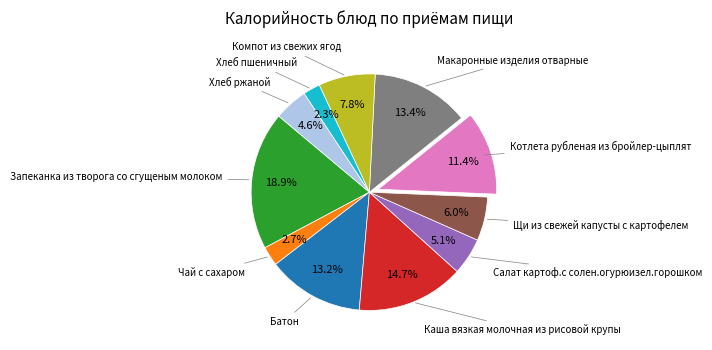

Is there a majority slice in this chart?

No